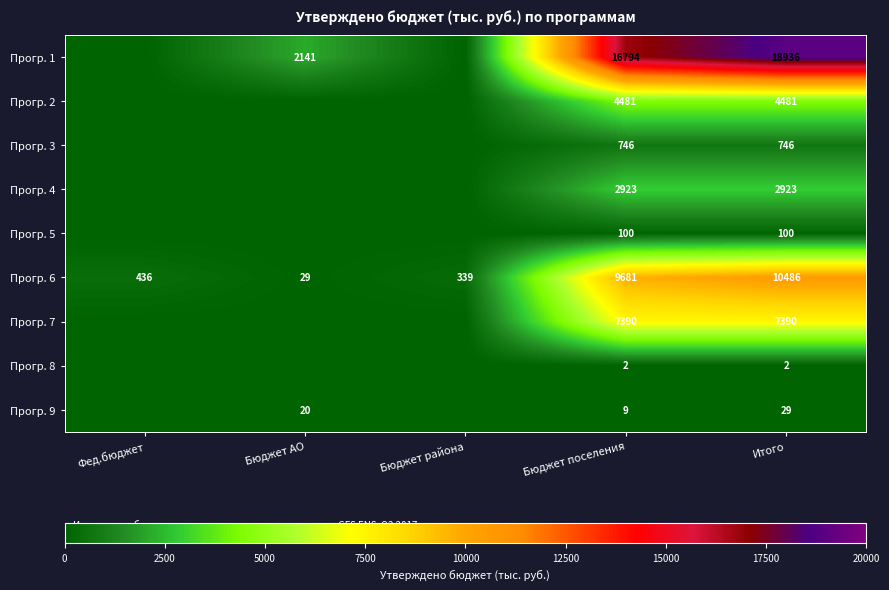

What is the maximum value for Прогр. 6?

10486